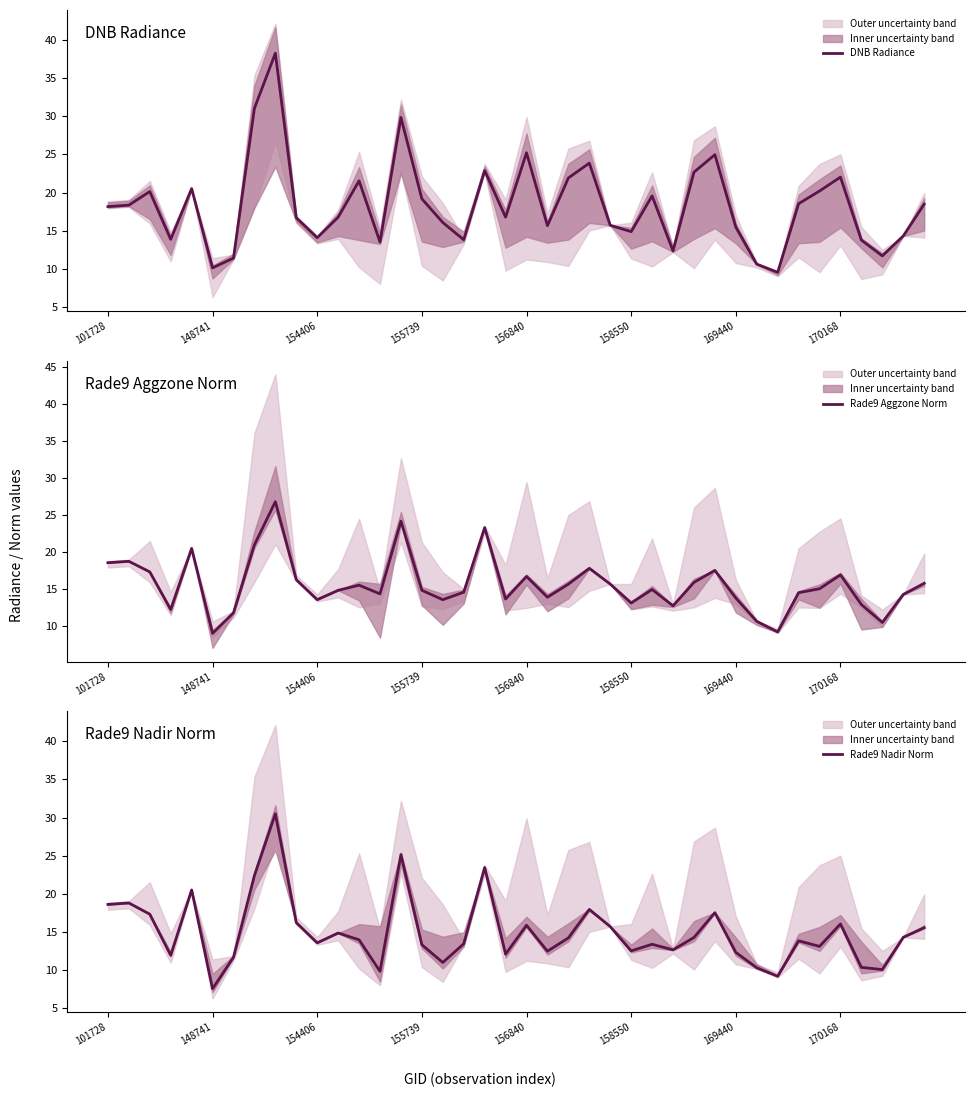

What is the value of the Rade9 Nadir Norm point at the 7th from the left?

11.7